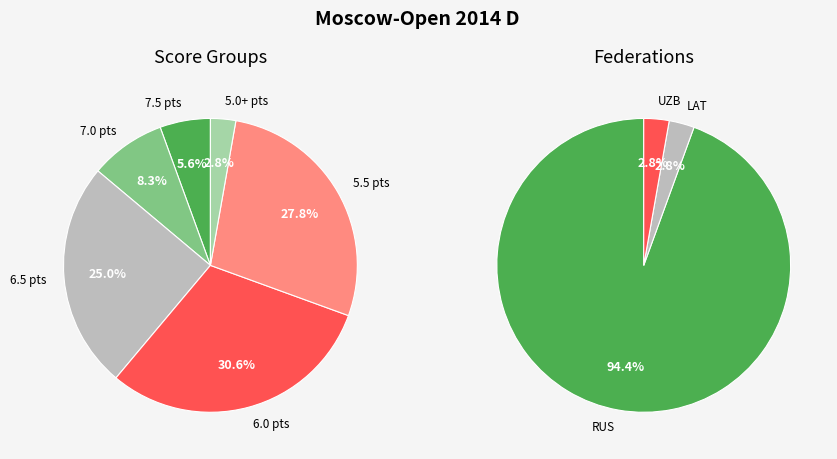

Combined, what portion of the pie is 7.0 and 5.0?

11.1%